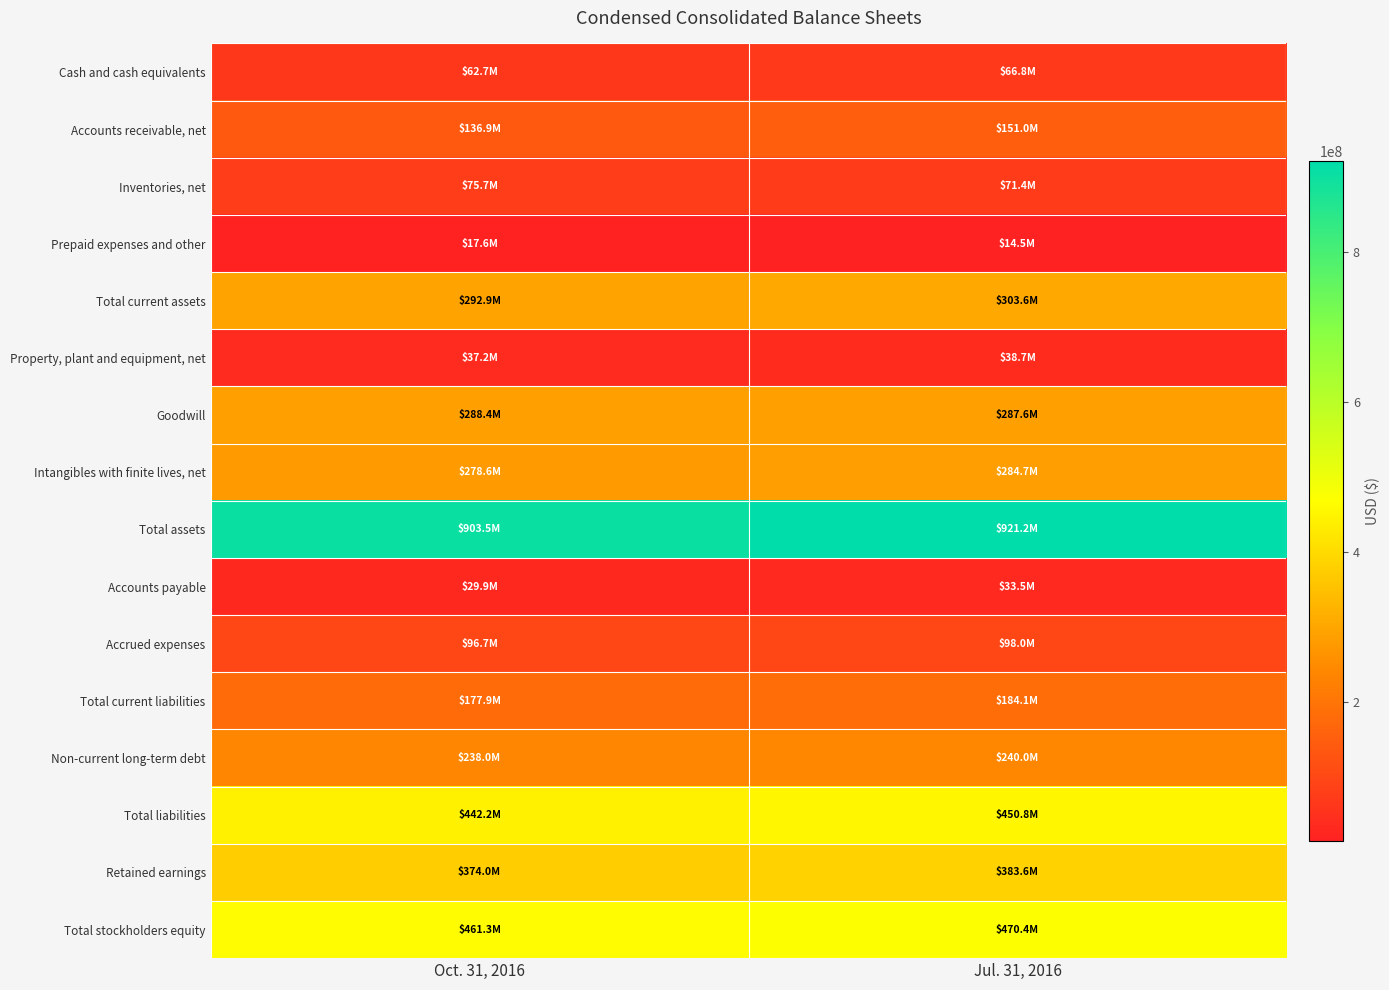

How many series are shown in this chart?

16